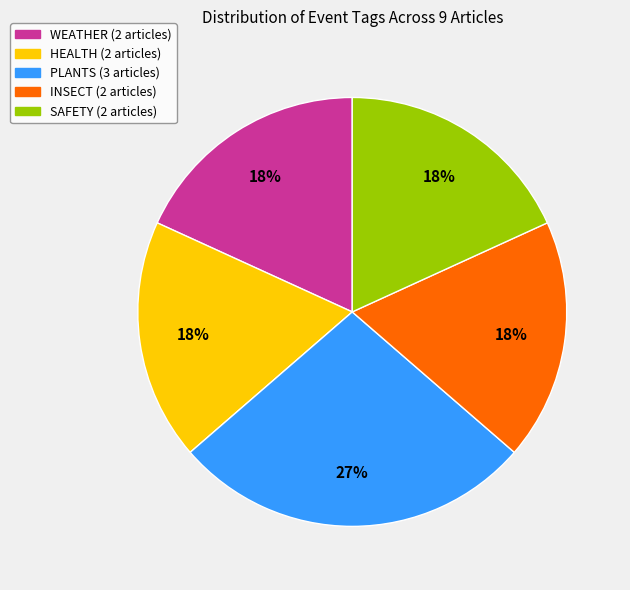

Does any single category account for the majority?

No